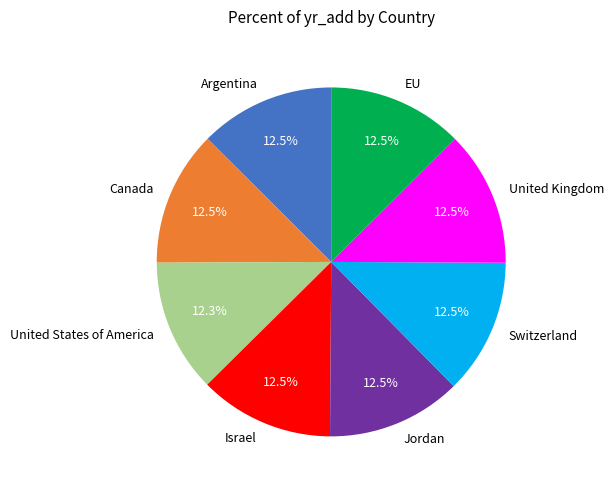

What is the total percentage of United Kingdom and Switzerland?

25.1%